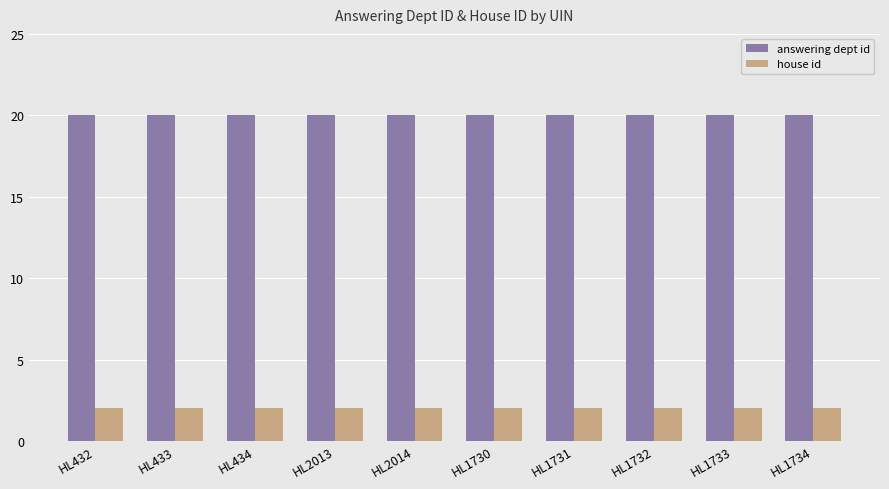

At how many categories does at least one series exceed 12?

10